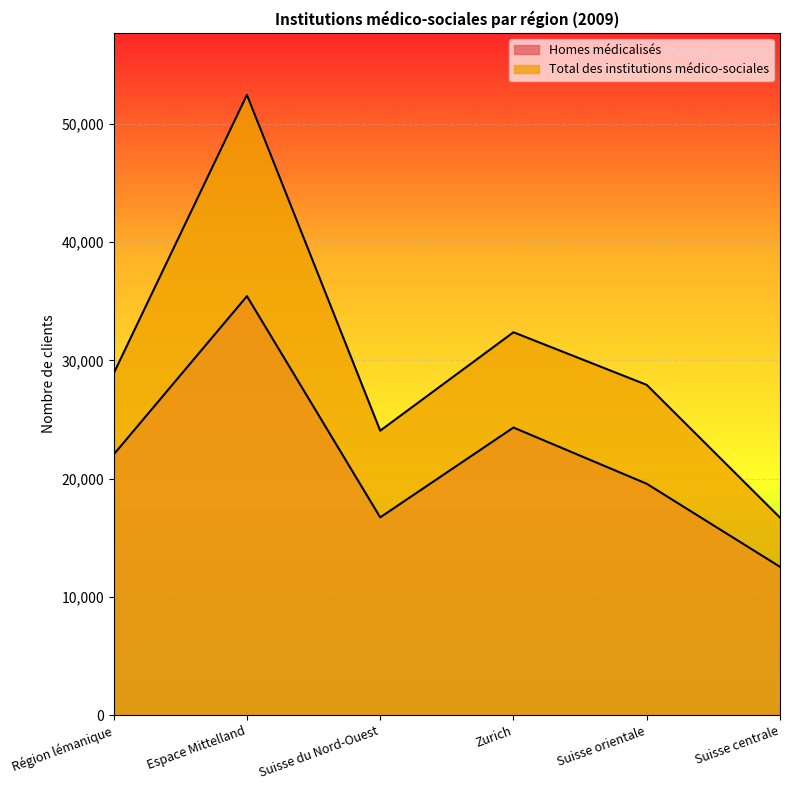

What value does the Total des institutions médico-sociales series have at Suisse du Nord-Ouest?

24063